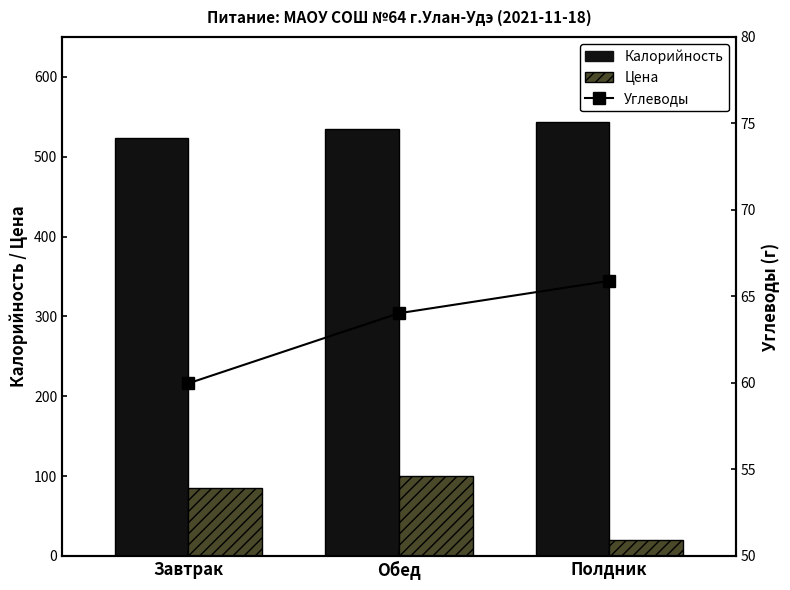

Reading right to left, extract all data points from this chart.

Калорийность: Полдник=543.6	Обед=535.3	Завтрак=523.7
Цена: Полдник=20.0	Обед=100.0	Завтрак=85.0
Углеводы: Полдник=65.9	Обед=64.0	Завтрак=60.0